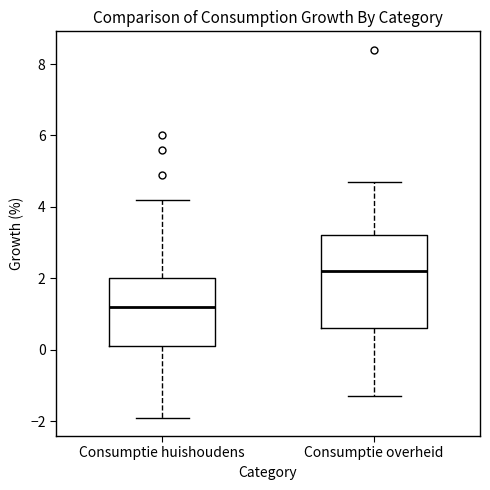

Comparing the boxes themselves (not the whiskers), which one is the tallest?

Consumptie overheid